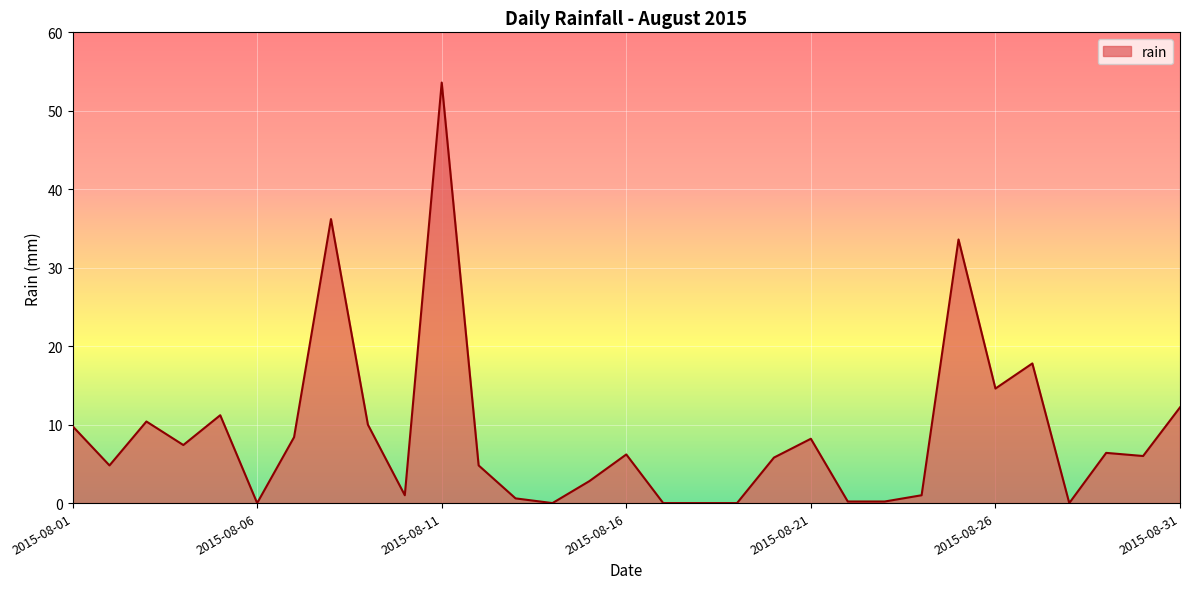

What is the greatest value displayed?

53.6